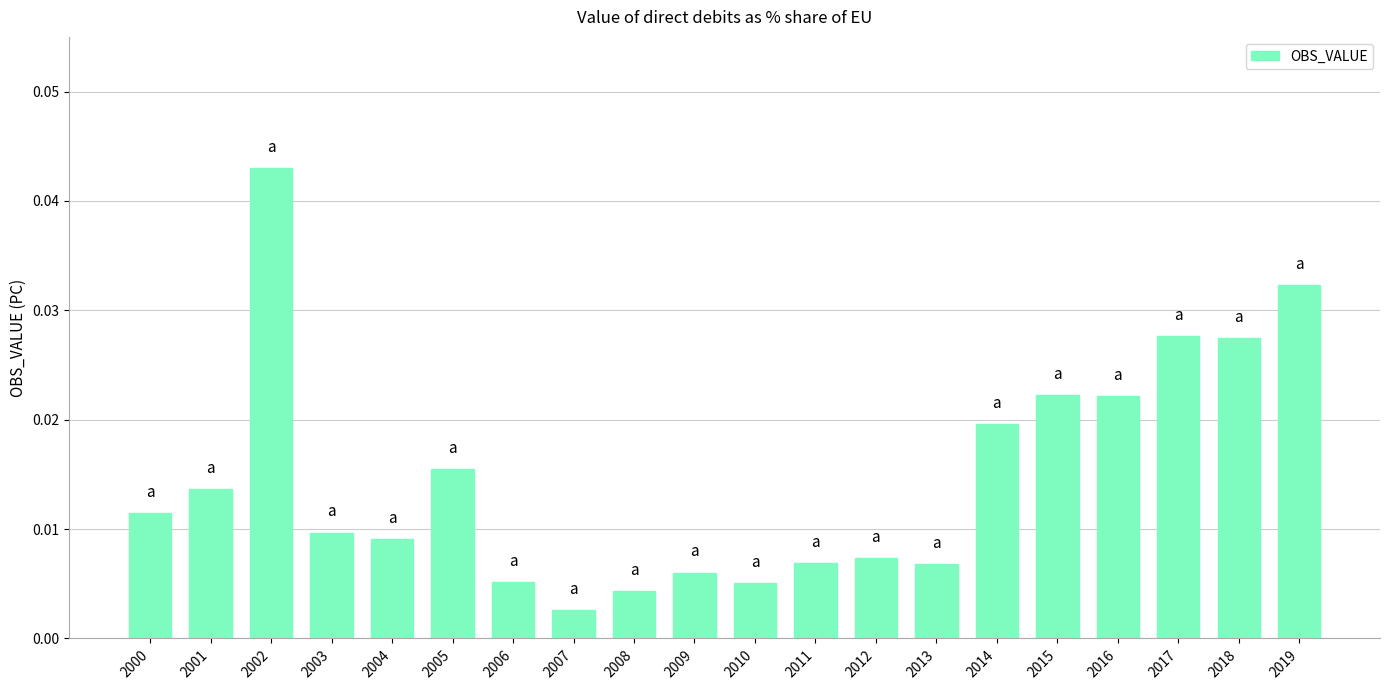

Which category has the lowest value across all series?

2007